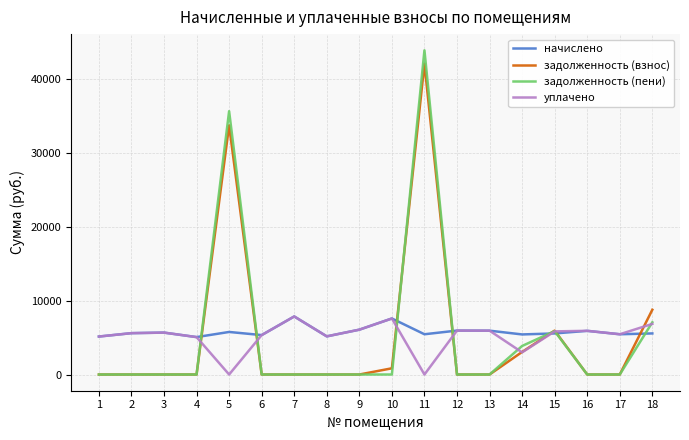

What is the highest value of the начислено series?

7862.0